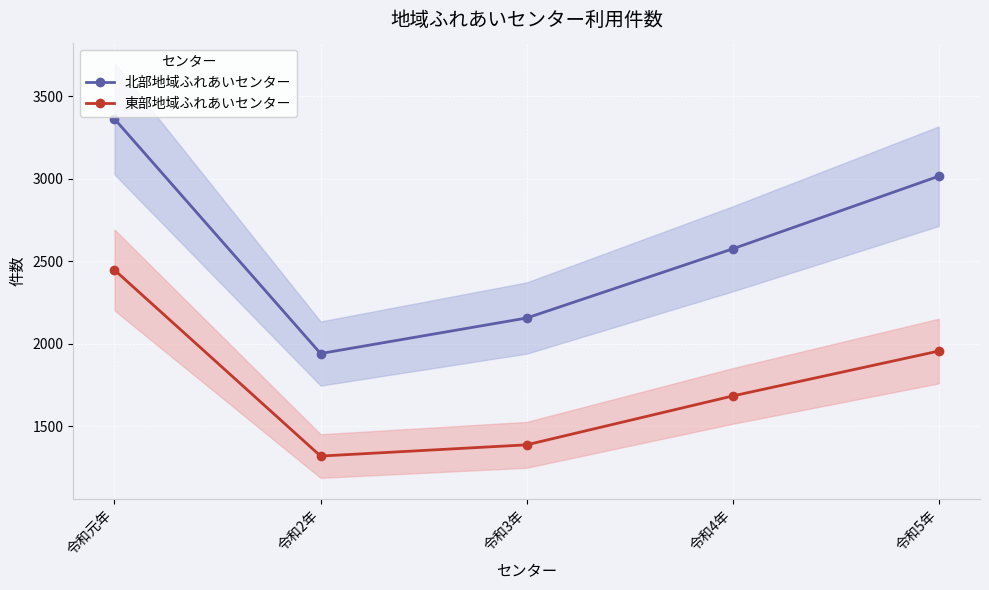

How many values in the 東部地域ふれあいセンター series exceed 1684?

2